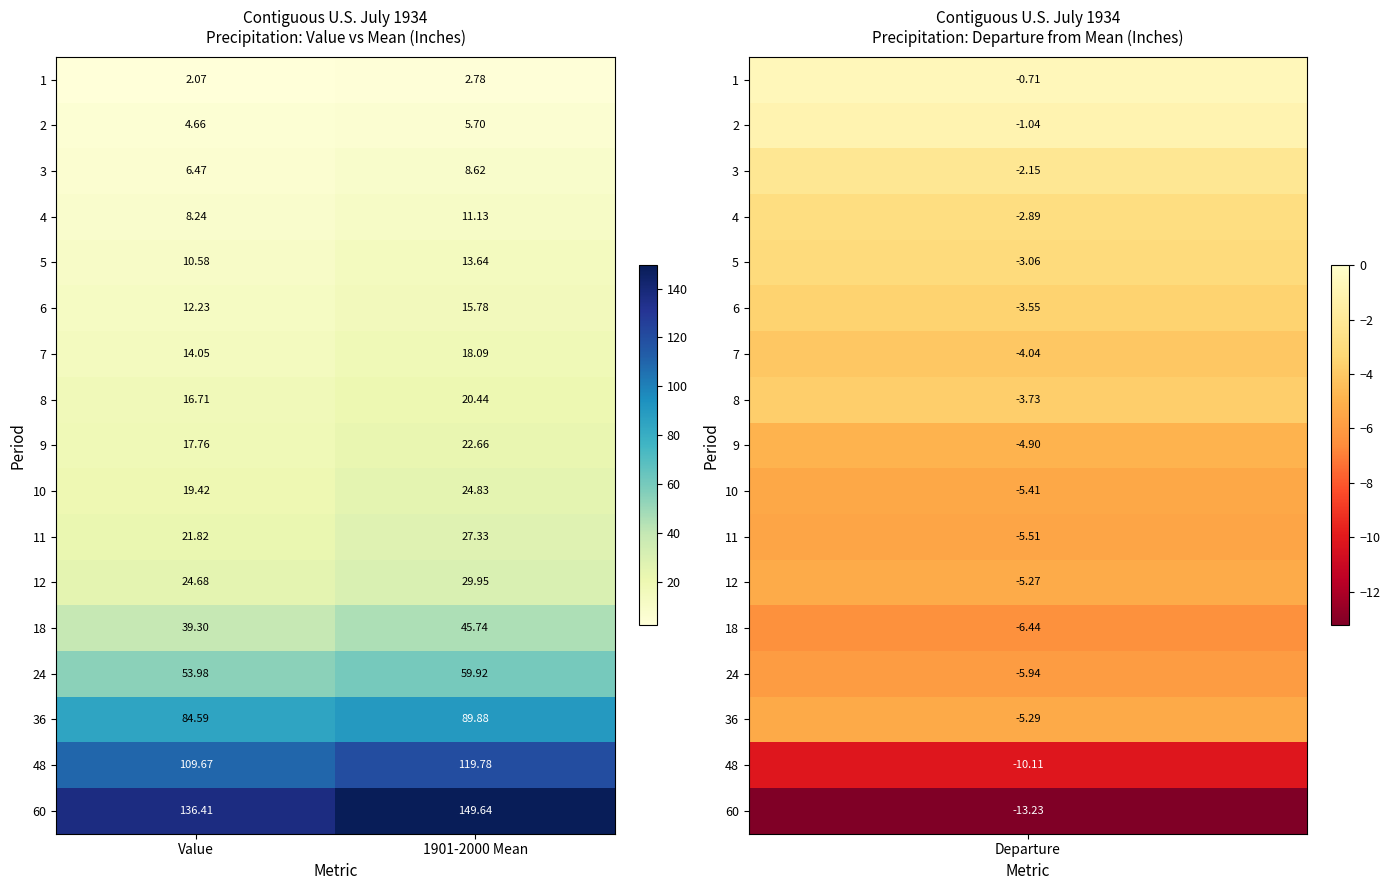

At which label does 4 reach its minimum?

Value